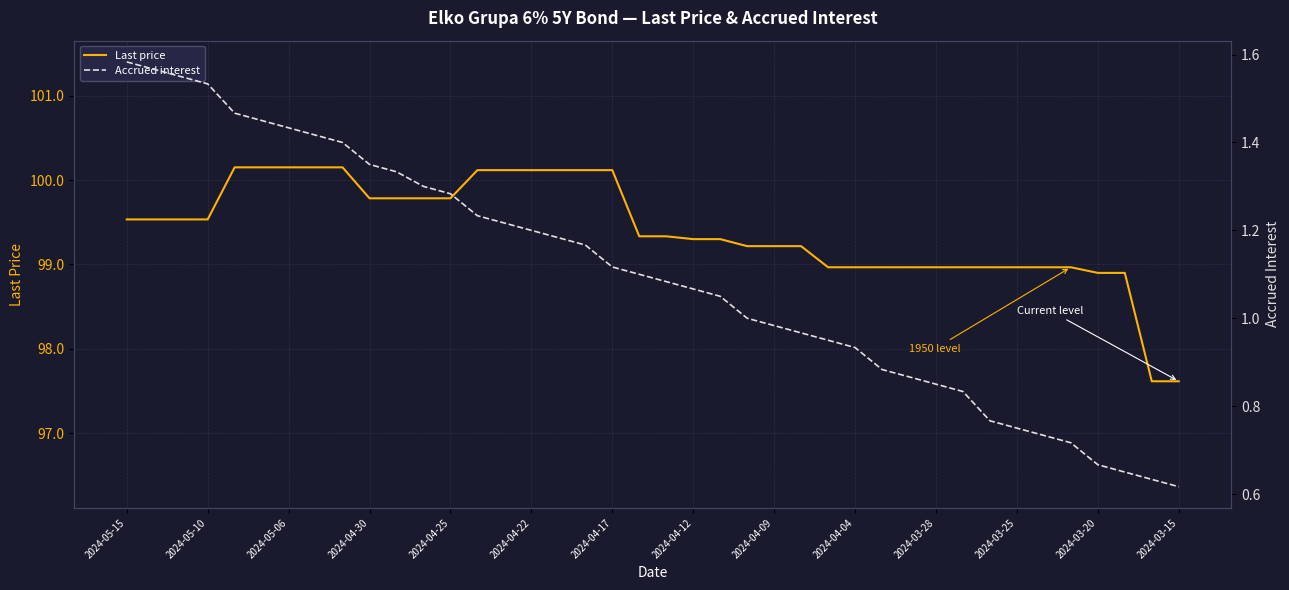

Reading left to right, what are all the values shown in this chart?

Last price: 99.5	99.5	99.5	99.5	100.2	100.2	100.2	100.2	100.2	99.8	99.8	99.8	99.8	100.1	100.1	100.1	100.1	100.1	100.1	99.3	99.3	99.3	99.3	99.2	99.2	99.2	99.0	99.0	99.0	99.0	99.0	99.0	99.0	99.0	99.0	99.0	98.9	98.9	97.6	97.6
Accrued interest: 1.6	1.6	1.6	1.5	1.5	1.4	1.4	1.4	1.4	1.4	1.3	1.3	1.3	1.2	1.2	1.2	1.2	1.2	1.1	1.1	1.1	1.1	1.1	1.0	1.0	1.0	0.9	0.9	0.9	0.9	0.8	0.8	0.8	0.8	0.7	0.7	0.7	0.7	0.6	0.6